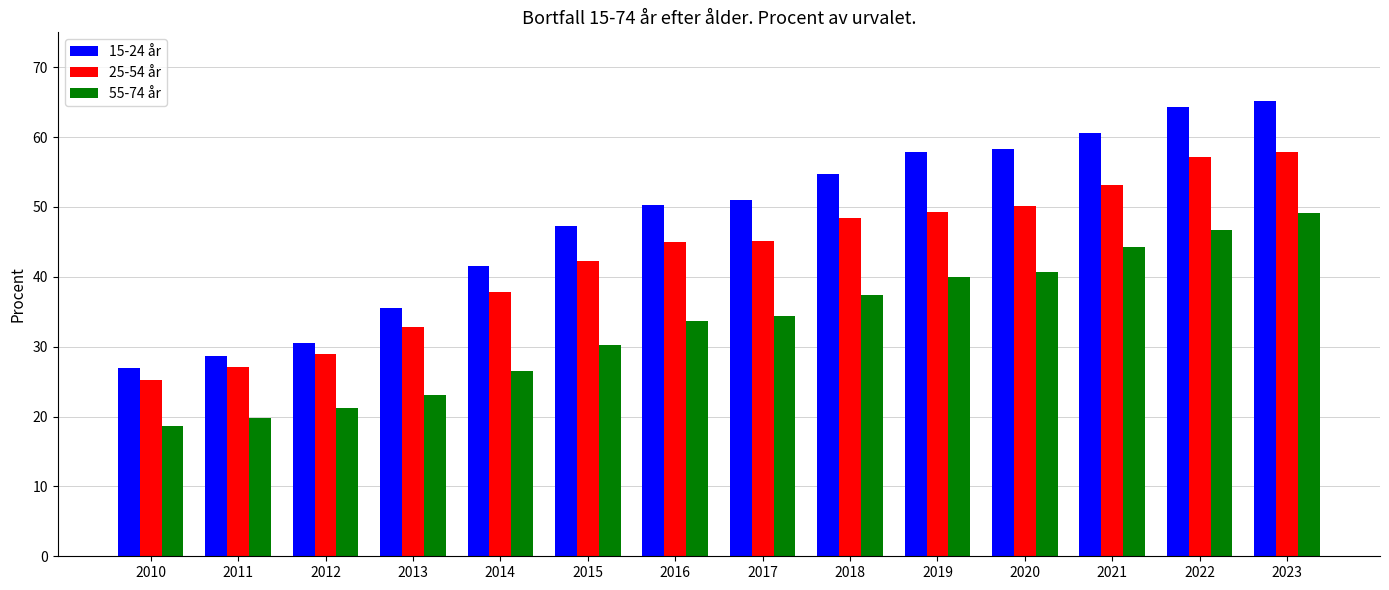

What is the total value across all series at 2019?

147.2